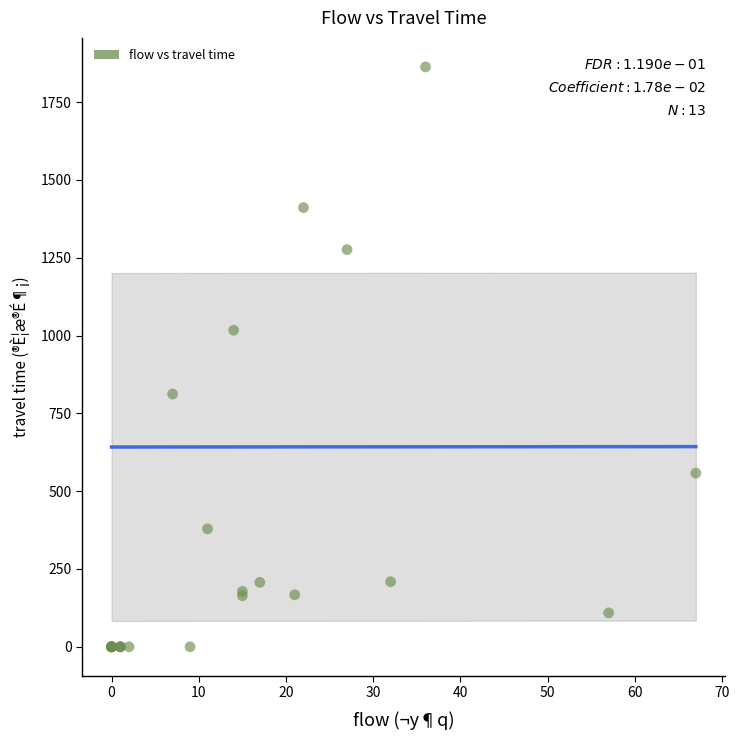

What Y value in the scatter plot is closest to 931?

1017